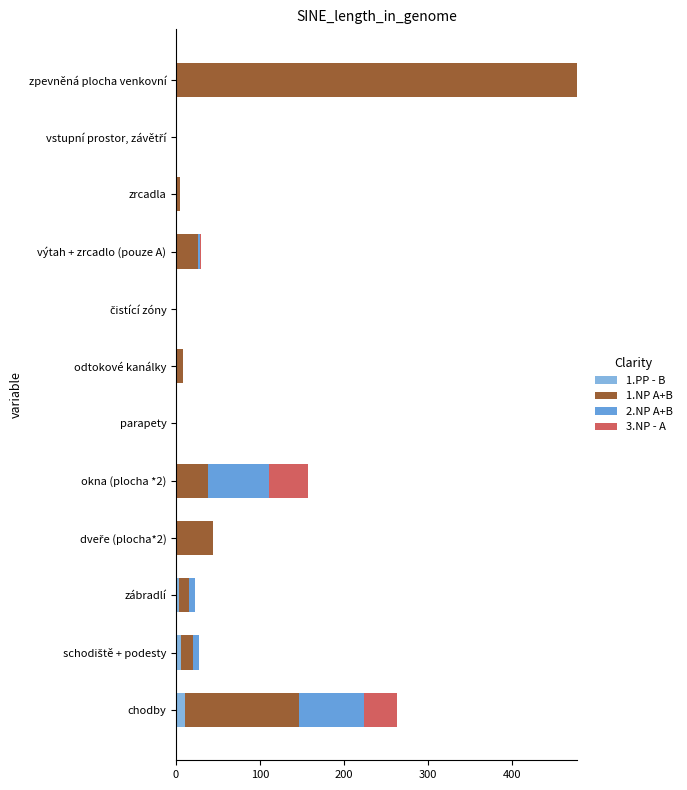

What is the highest value of the 1.PP - B series?

11.1